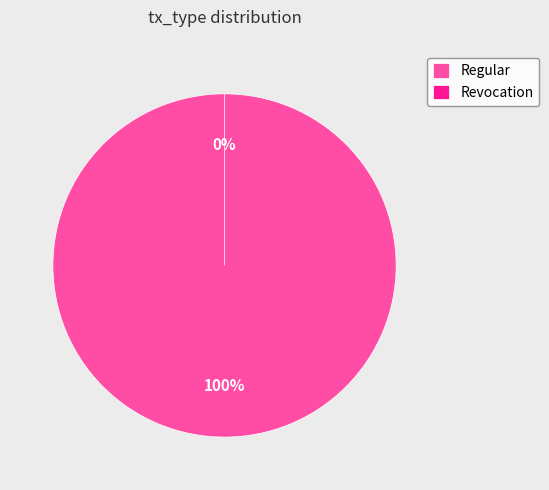

Is it true that Regular is 100% of the pie?

True